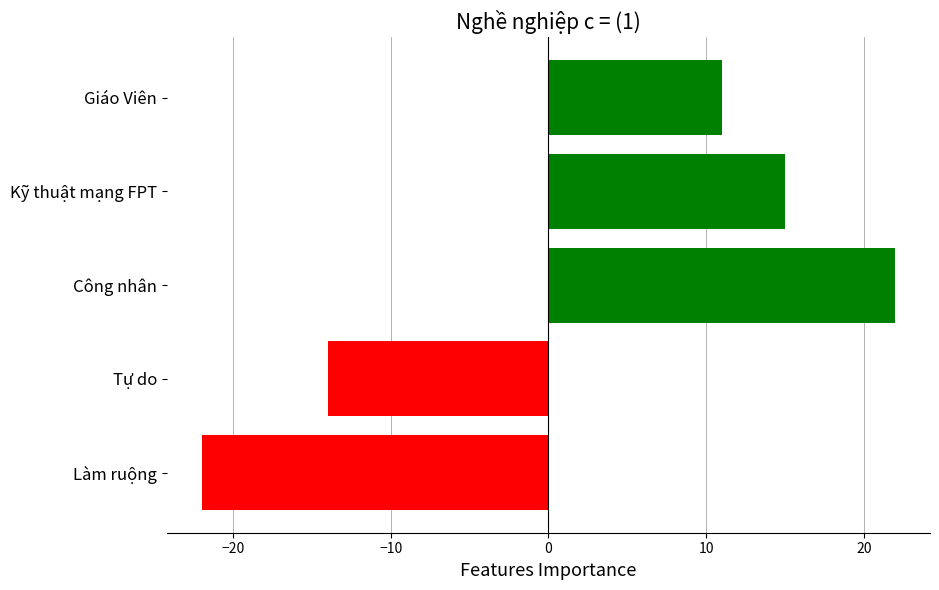

What is the difference between the maximum and minimum values?

44